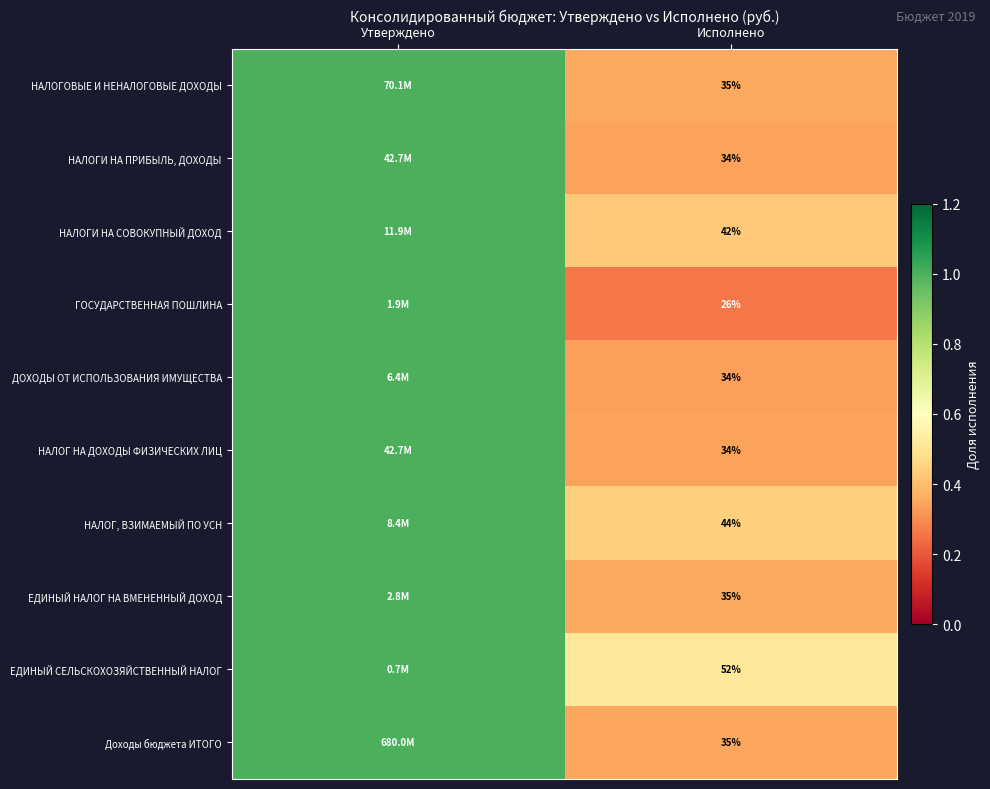

Between Исполнено and Утверждено, which is larger?

Утверждено